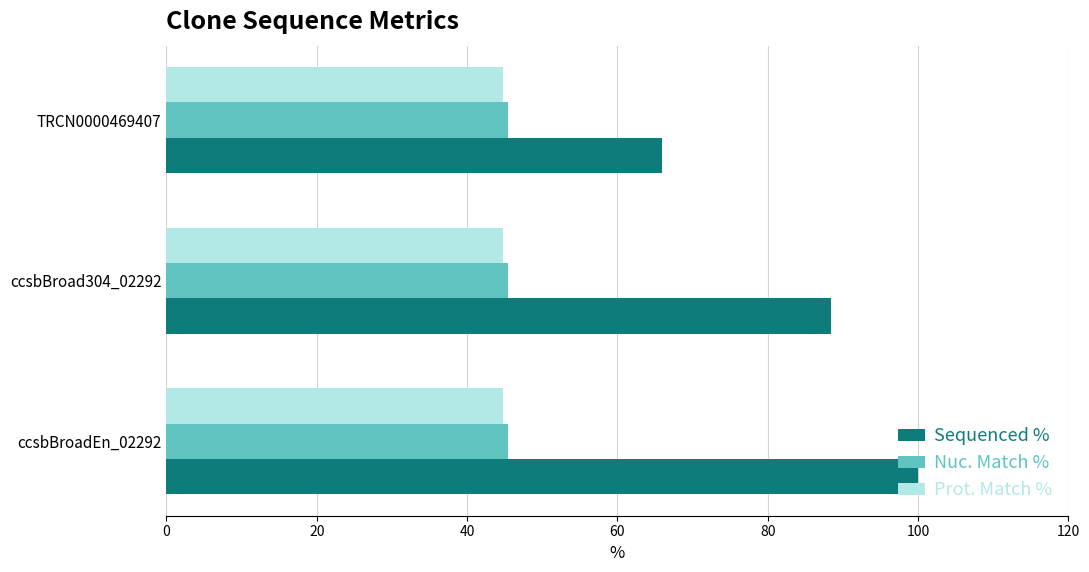

Which series has the widest spread of values?

Sequenced %